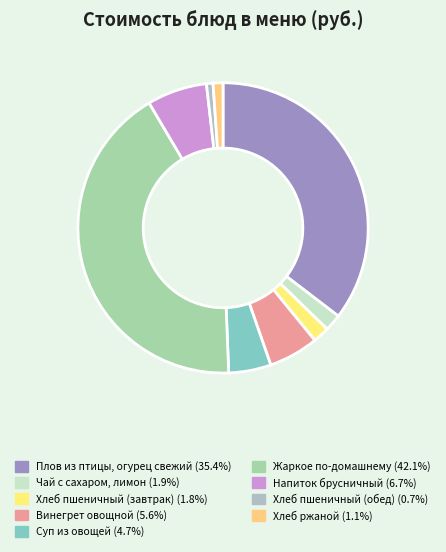

Rank the categories by value from lowest to highest.

Хлеб пшеничный (обед), Хлеб ржаной, Хлеб пшеничный (завтрак), Чай с сахаром, лимон, Суп из овощей, Винегрет овощной, Напиток брусничный, Плов из птицы, огурец свежий, Жаркое по-домашнему